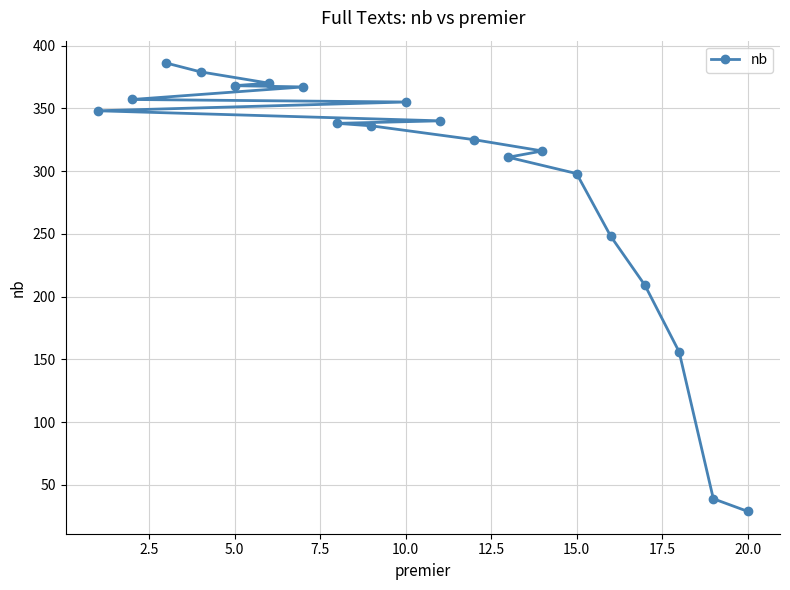

What is the difference between the maximum and second lowest values?

347